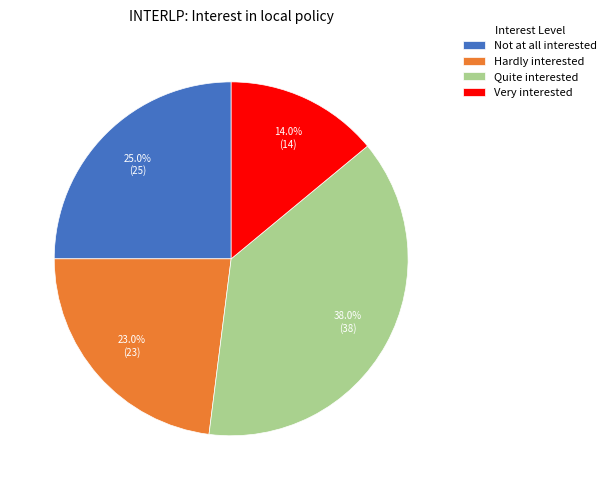

Count the number of slices in the pie.

4